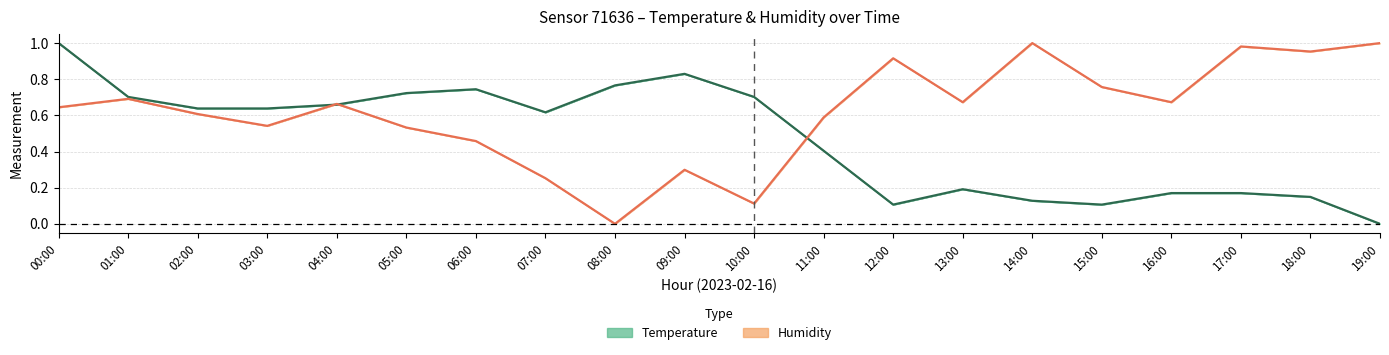

Reading right to left, transcribe all the data shown in this chart.

temperature (normalised): 19:00=0.0	18:00=0.1	17:00=0.2	16:00=0.2	15:00=0.1	14:00=0.1	13:00=0.2	12:00=0.1	11:00=0.4	10:00=0.7	09:00=0.8	08:00=0.8	07:00=0.6	06:00=0.7	05:00=0.7	04:00=0.7	03:00=0.6	02:00=0.6	01:00=0.7	00:00=1.0
humidity (normalised): 19:00=1.0	18:00=1.0	17:00=1.0	16:00=0.7	15:00=0.8	14:00=1.0	13:00=0.7	12:00=0.9	11:00=0.6	10:00=0.1	09:00=0.3	08:00=0.0	07:00=0.3	06:00=0.5	05:00=0.5	04:00=0.7	03:00=0.5	02:00=0.6	01:00=0.7	00:00=0.6